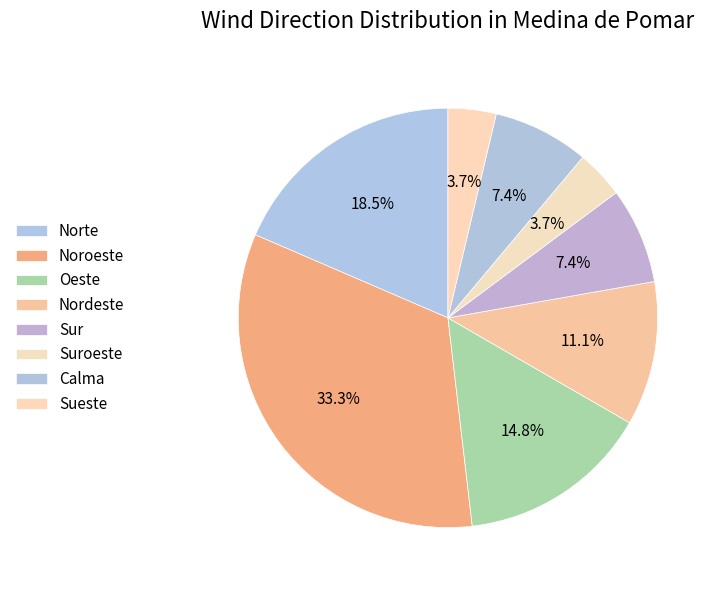

Count the number of slices in the pie.

8